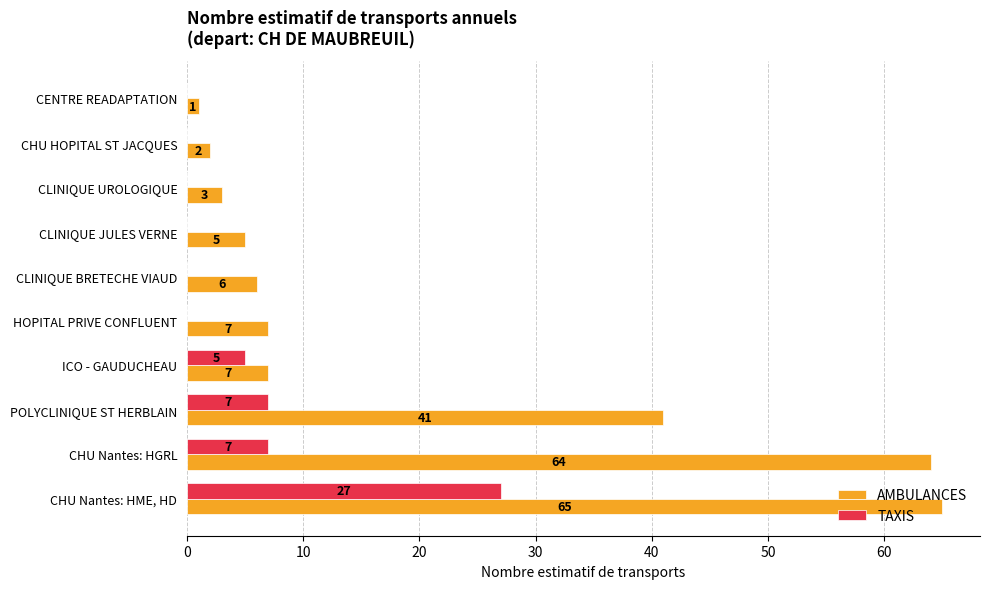

What is the greatest value displayed?

65